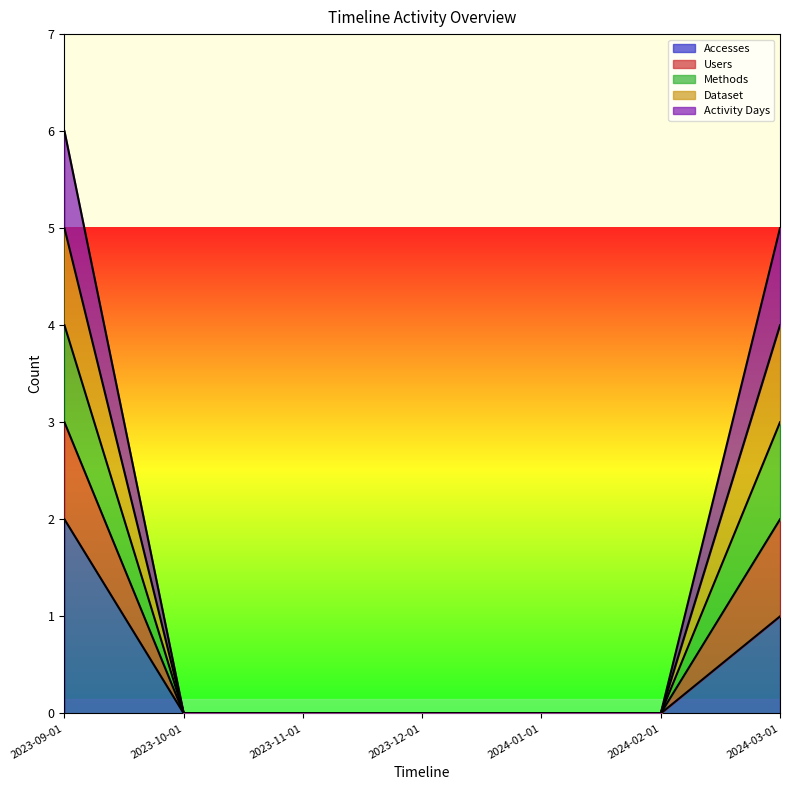

True or false: Methods has a value of 2 at 2023-09-01.

False